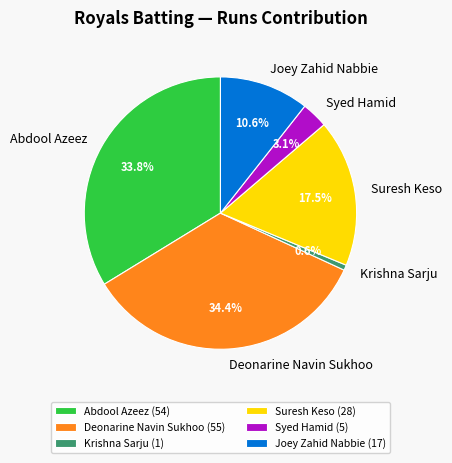

Which slice is the largest?

Deonarine Navin Sukhoo